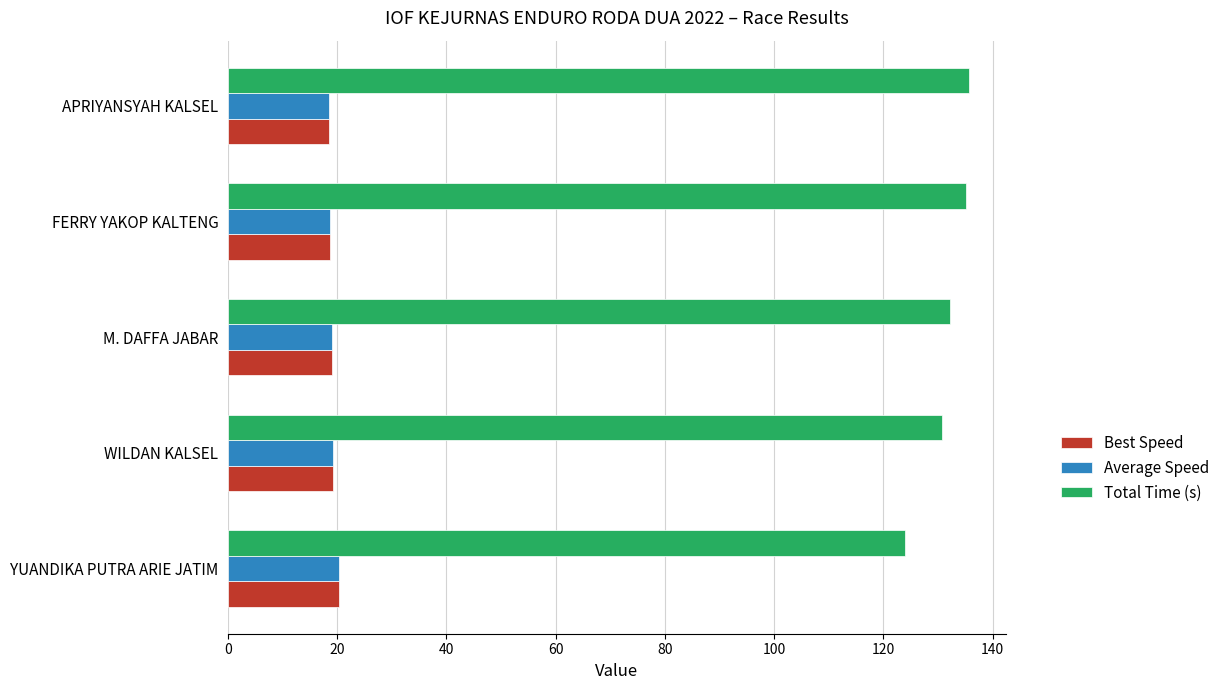

Which series has the largest total across all categories?

Total Time (s)